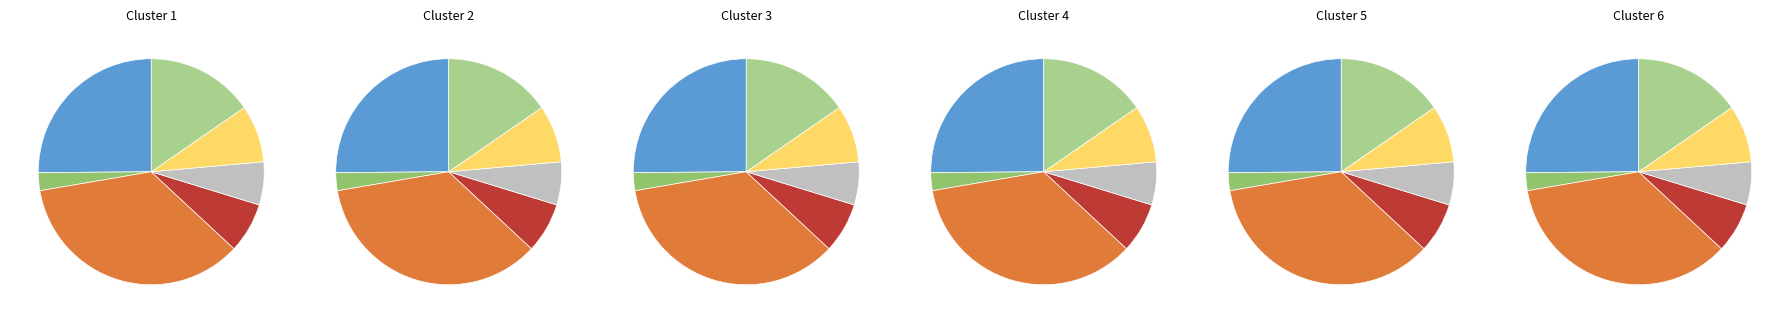

Which slice is the smallest?

2018 Sea Otter Classic MTB (Pro CA)